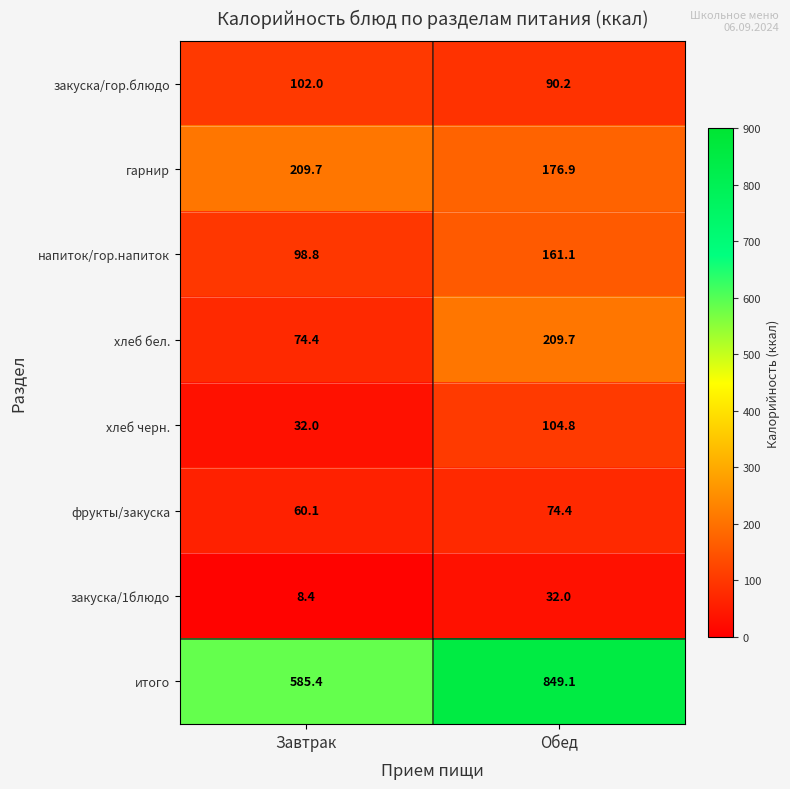

Between Завтрак and Обед, which series saw the biggest shift?

итого